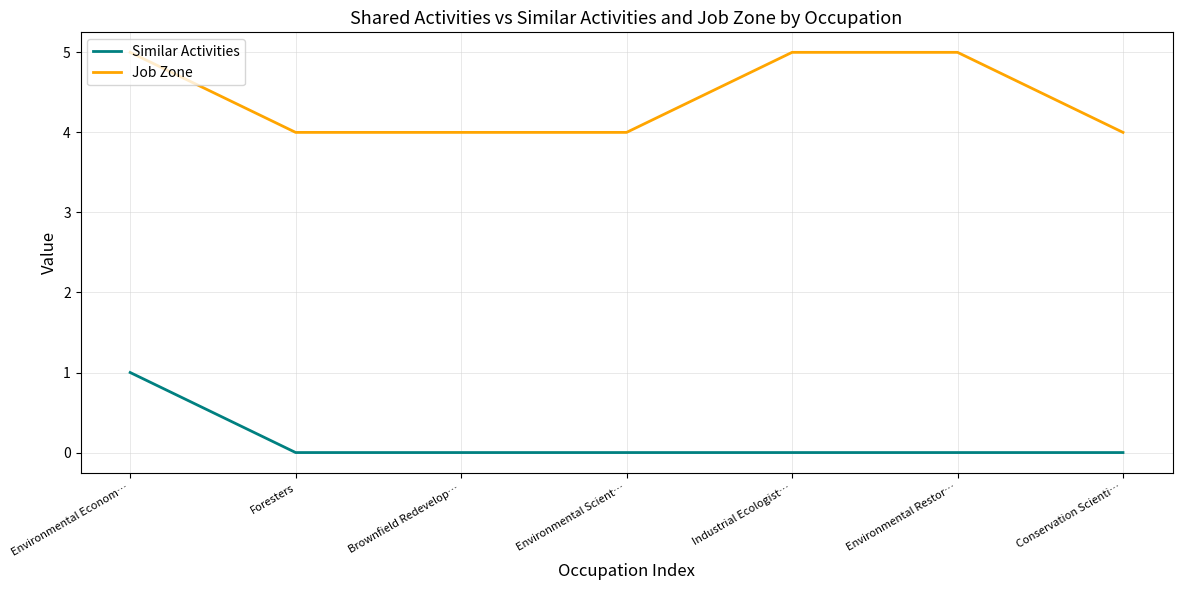

What are all the series names shown in the legend?

Similar Activities, Job Zone